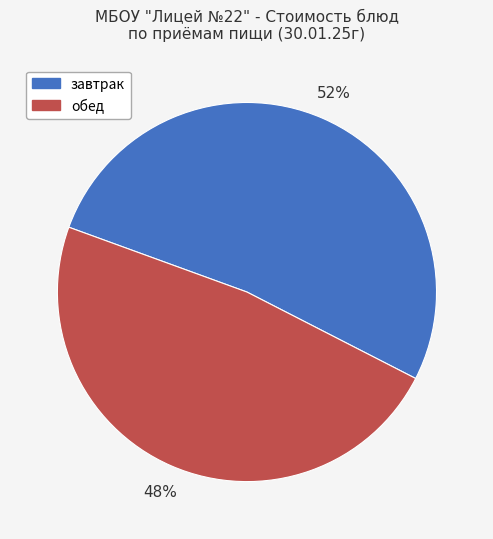

Combined, do завтрак and обед account for over 50%?

Yes